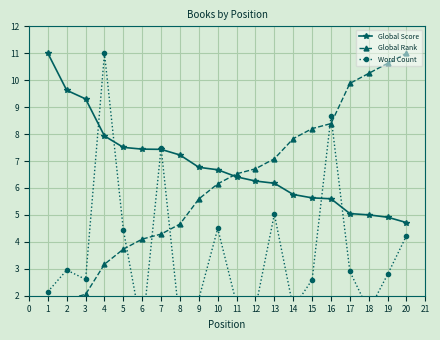

Does the chart display data point markers on the line(s)?

Yes